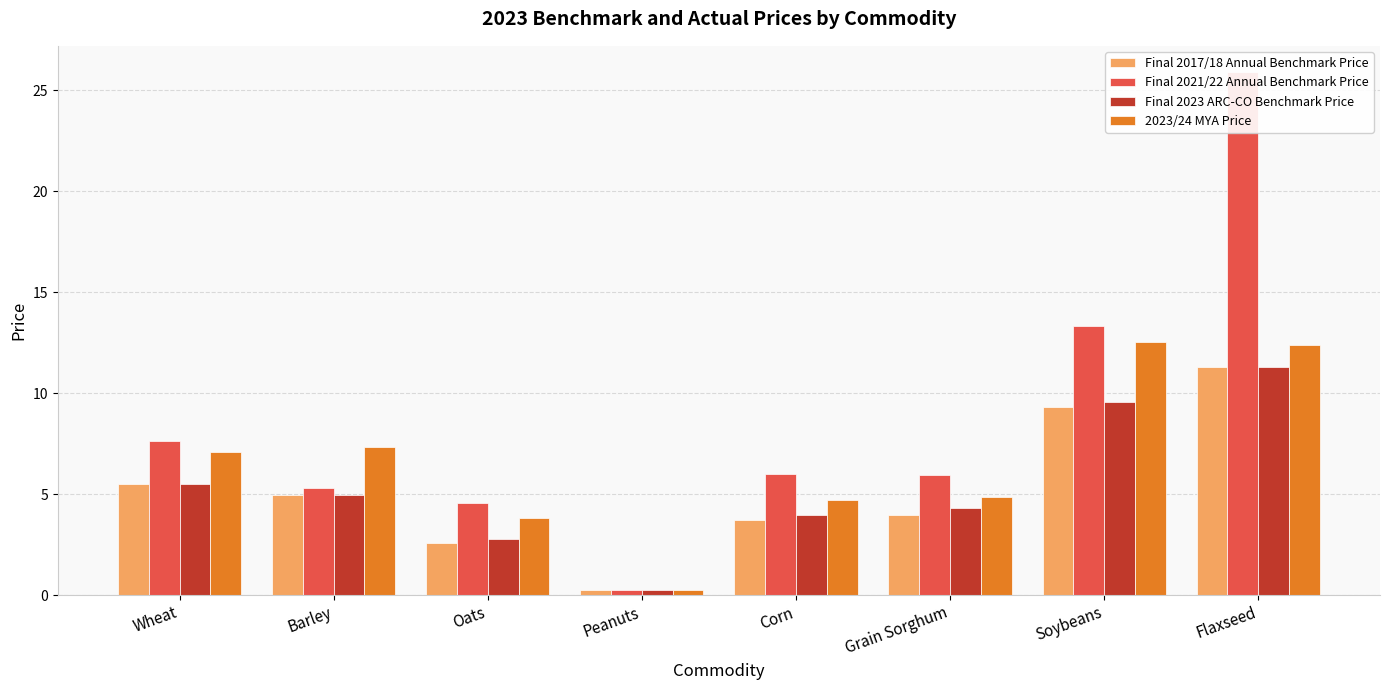

Where is 2023/24 MYA Price nearest to the value 6?

Wheat